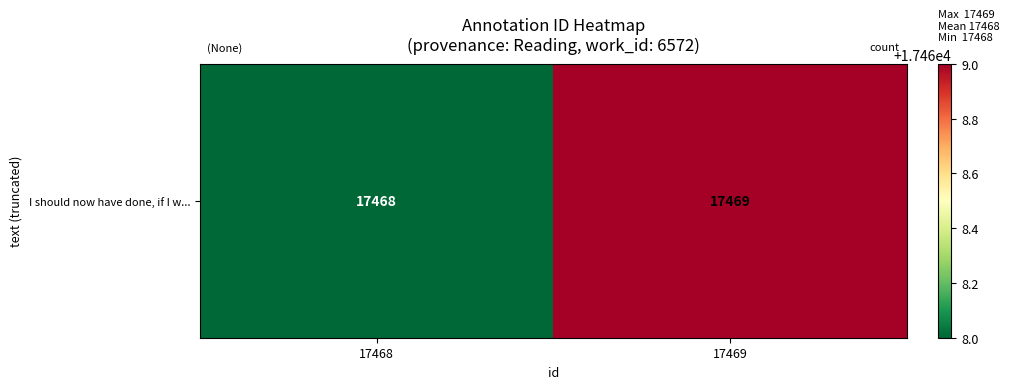

List the labels in order of value, smallest first.

17468, 17469